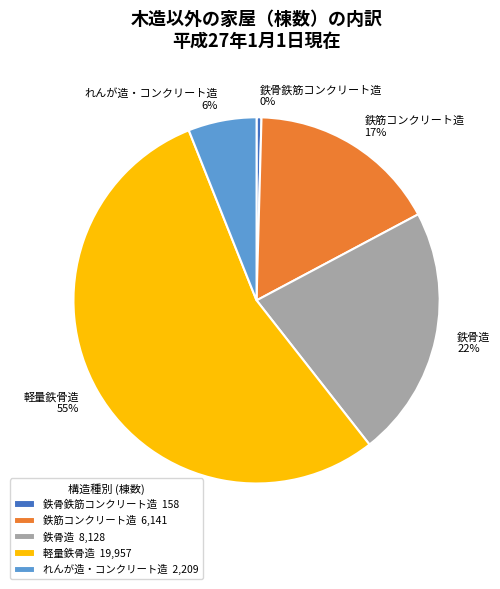

To the nearest percent, what is the average slice percentage?

20%